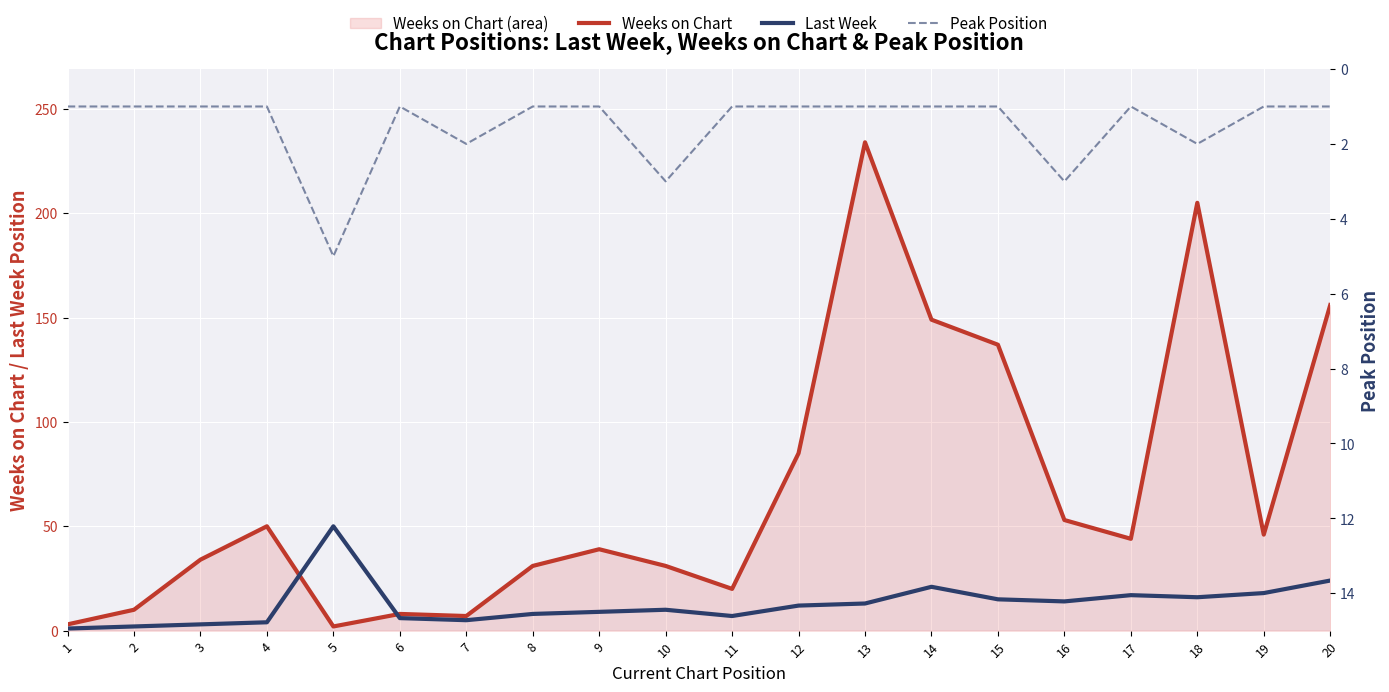

Where is the first local maximum for Peak Position?

5